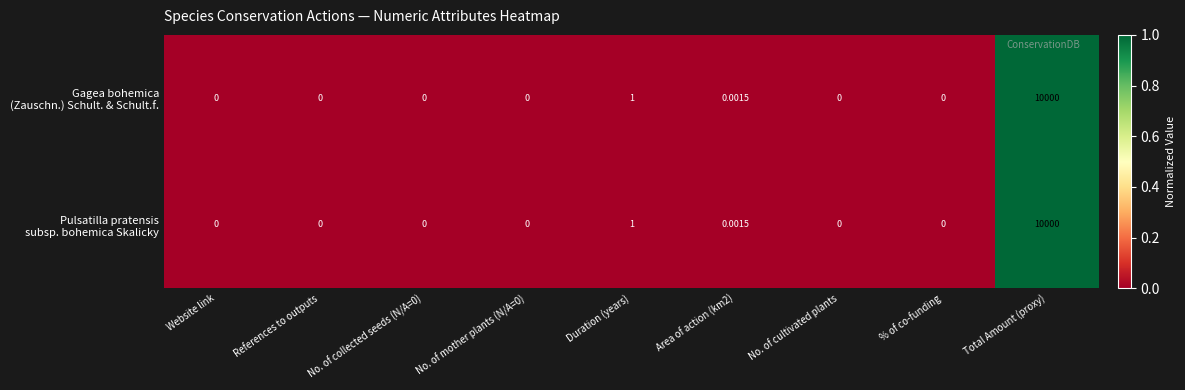

At which category is the sum across all series the highest?

Total Amount (proxy)